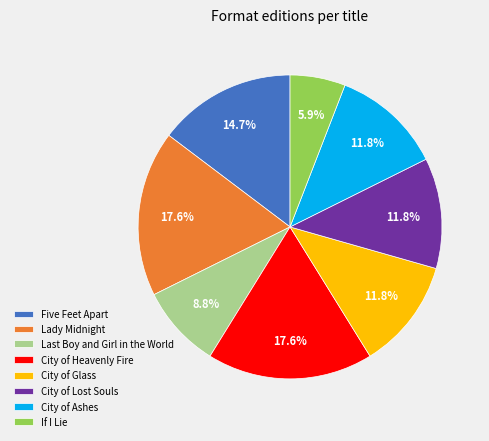

Which slice is the smallest?

If I Lie